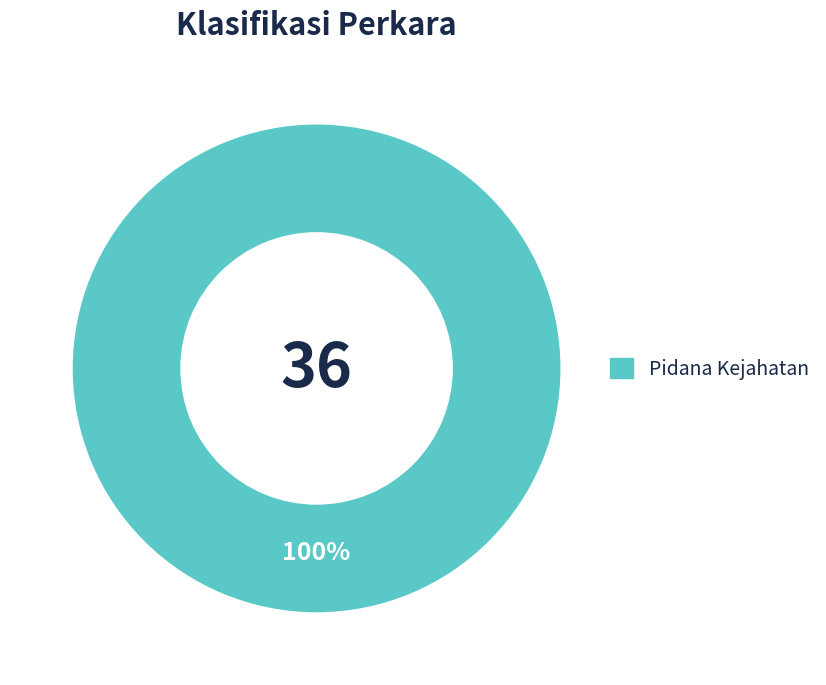

Count the number of slices in the pie.

1